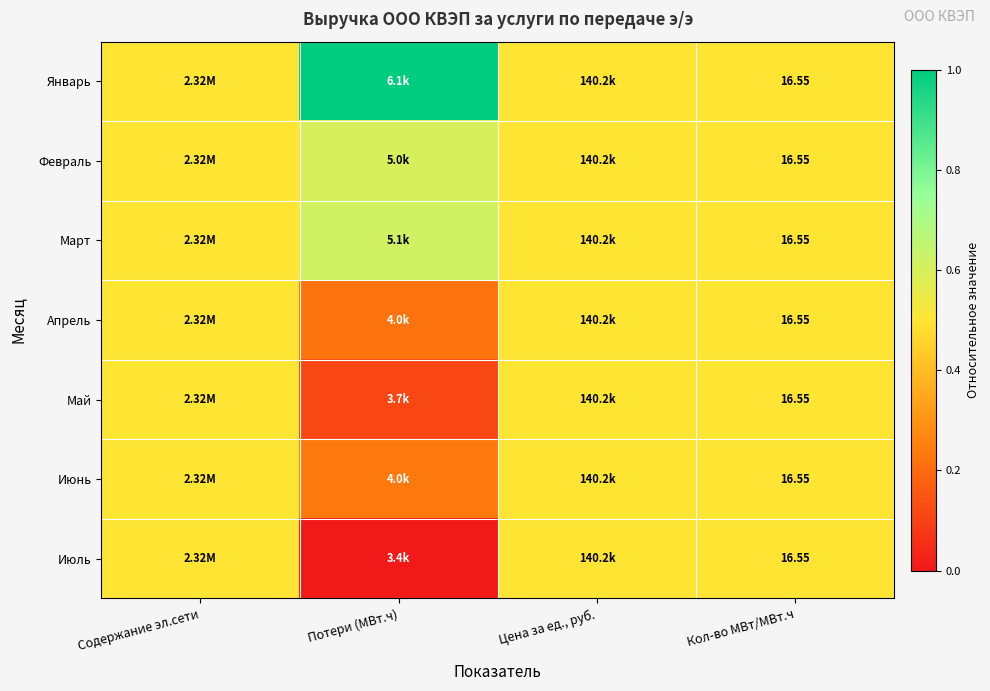

What value does the Март series have at Потери (МВт.ч)?

0.6